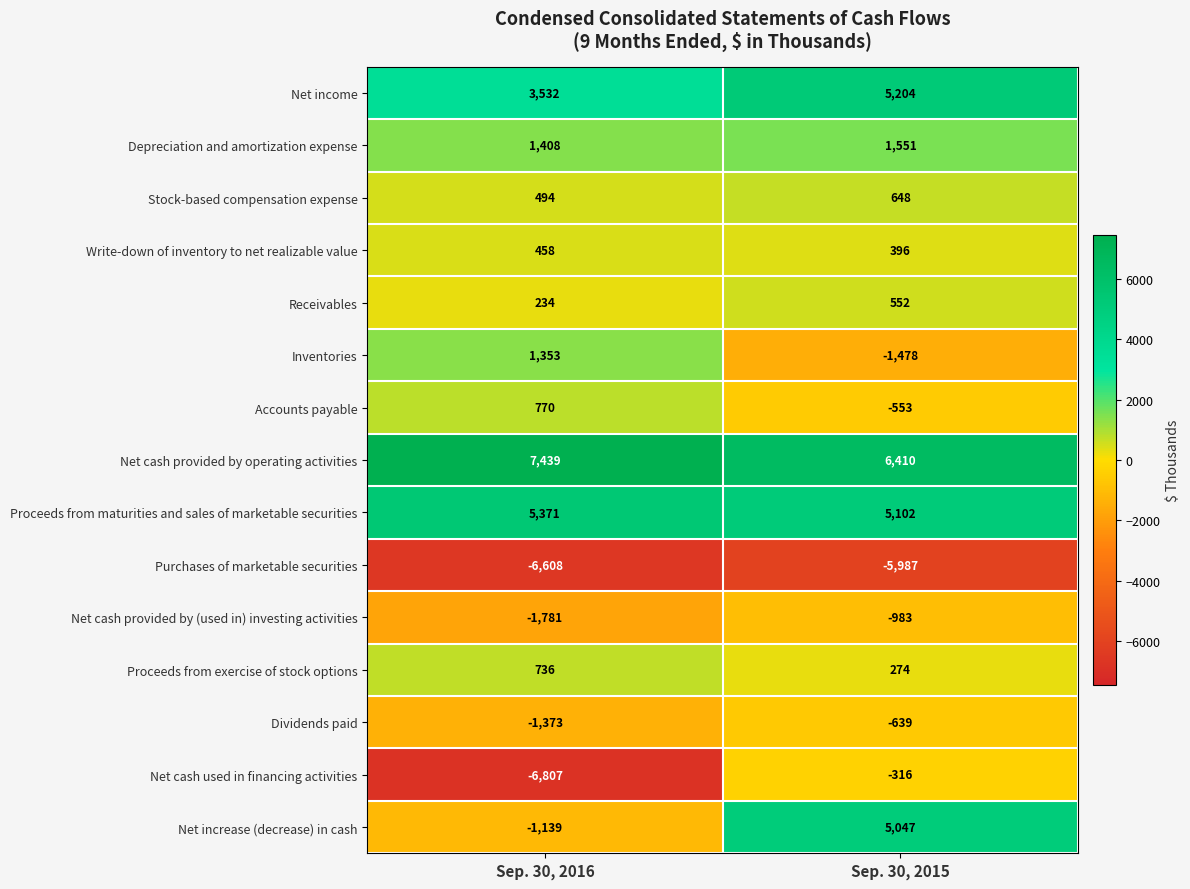

At Sep. 30, 2015, list the series in order from smallest to largest.

Purchases of marketable securities, Inventories, Net cash provided by (used in) investing activities, Dividends paid, Accounts payable, Net cash used in financing activities, Proceeds from exercise of stock options, Write-down of inventory to net realizable value, Receivables, Stock-based compensation expense, Depreciation and amortization expense, Net increase (decrease) in cash, Proceeds from maturities and sales of marketable securities, Net income, Net cash provided by operating activities